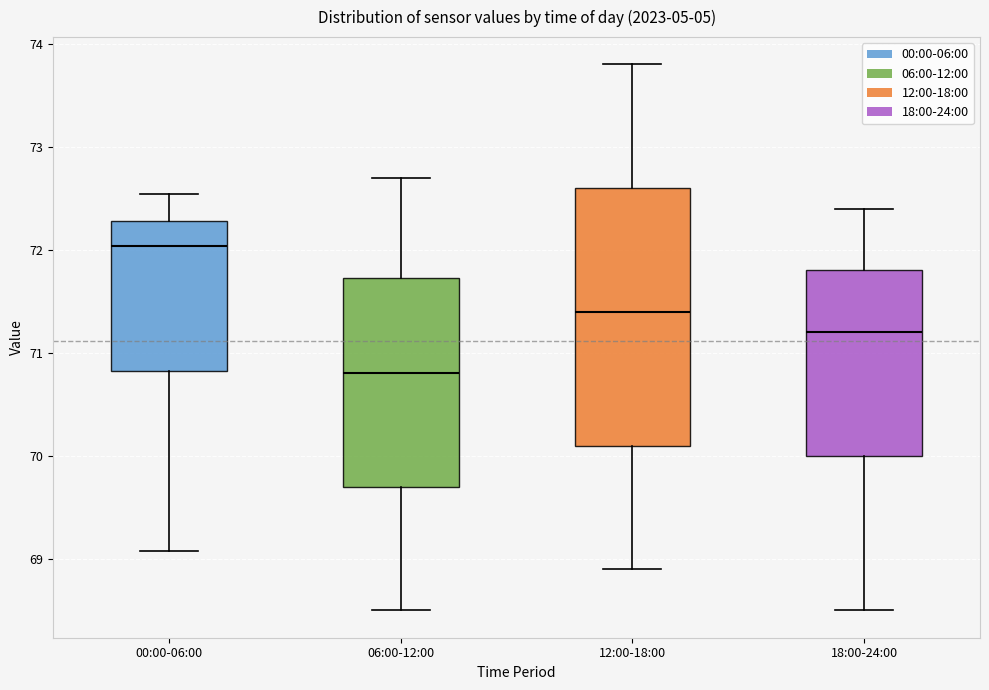

Reading left to right, read every box against the y-axis: the position of its median line, the range the box covers, and the ends of its whiskers. The values are not printed on the chart, so give them approximately, as read against the axis.

00:00-06:00: median 72.0, box 70.8 to 72.3, whiskers 69.1 to 72.5
06:00-12:00: median 70.8, box 69.7 to 71.7, whiskers 68.5 to 72.7
12:00-18:00: median 71.4, box 70.1 to 72.6, whiskers 68.9 to 73.8
18:00-24:00: median 71.2, box 70.0 to 71.8, whiskers 68.5 to 72.4